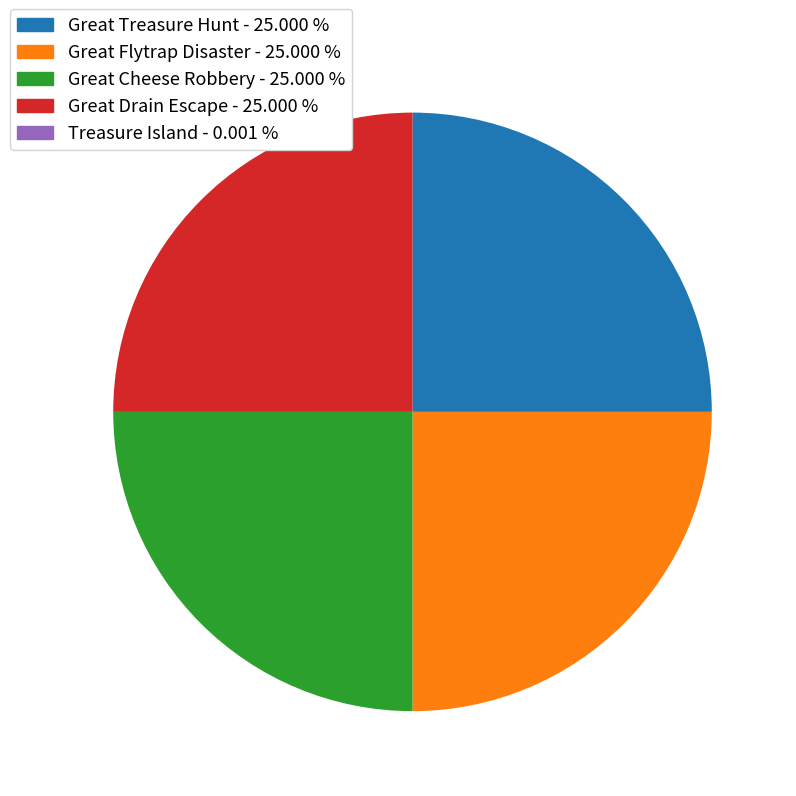

Approximately how many times larger is the value at Great Cheese Robbery compared to Great Treasure Hunt?

1.0